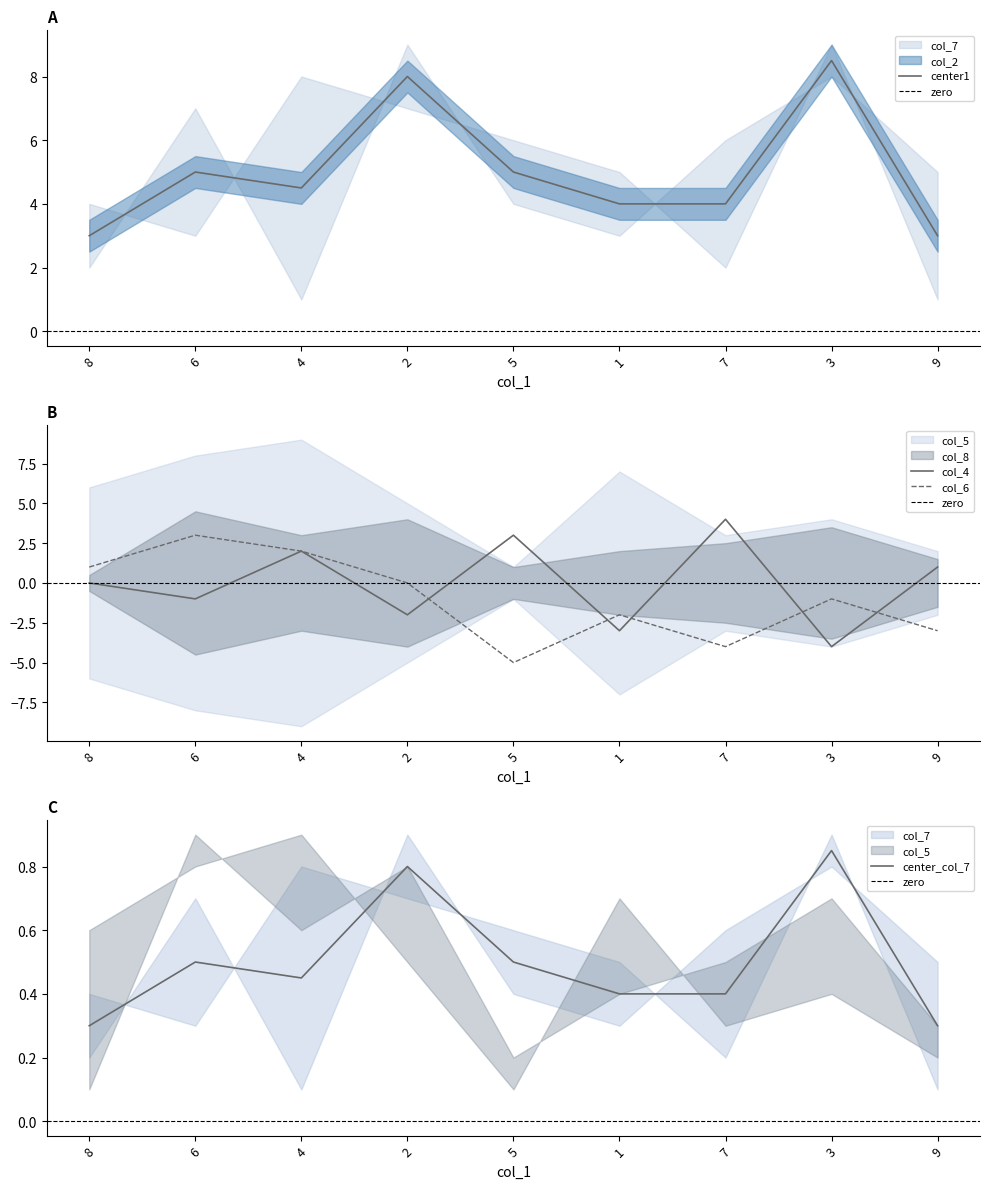

Where is the first local minimum for col_5?

5